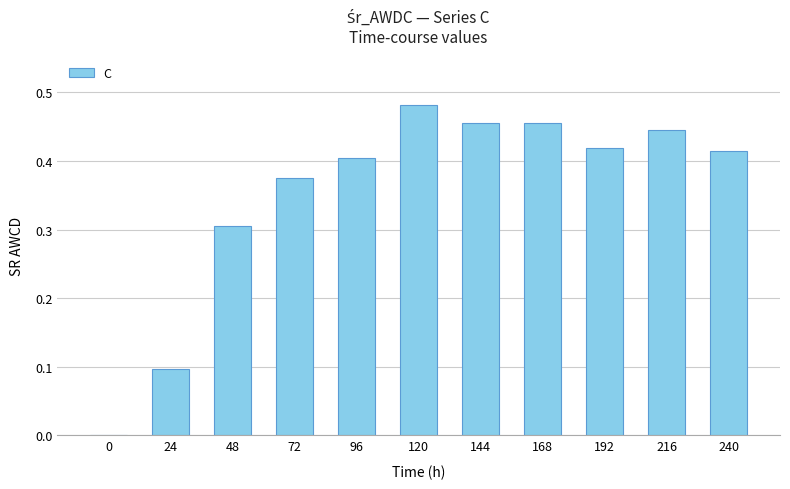

At which category does the chart reach its peak across all series?

120